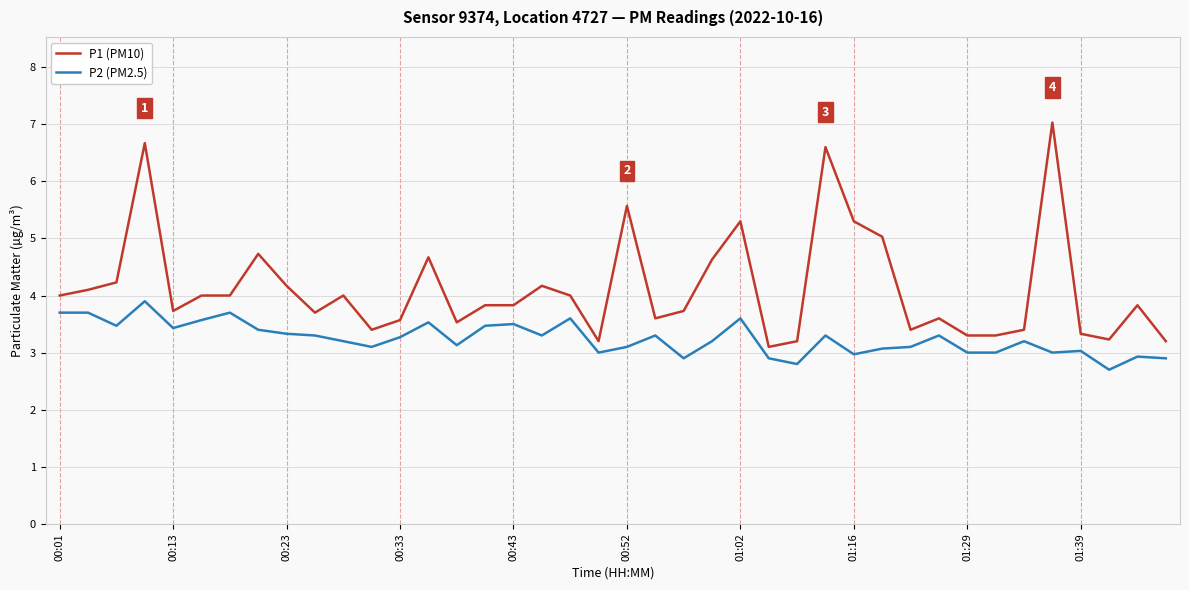

Is this an area chart (filled region under the line)?

No